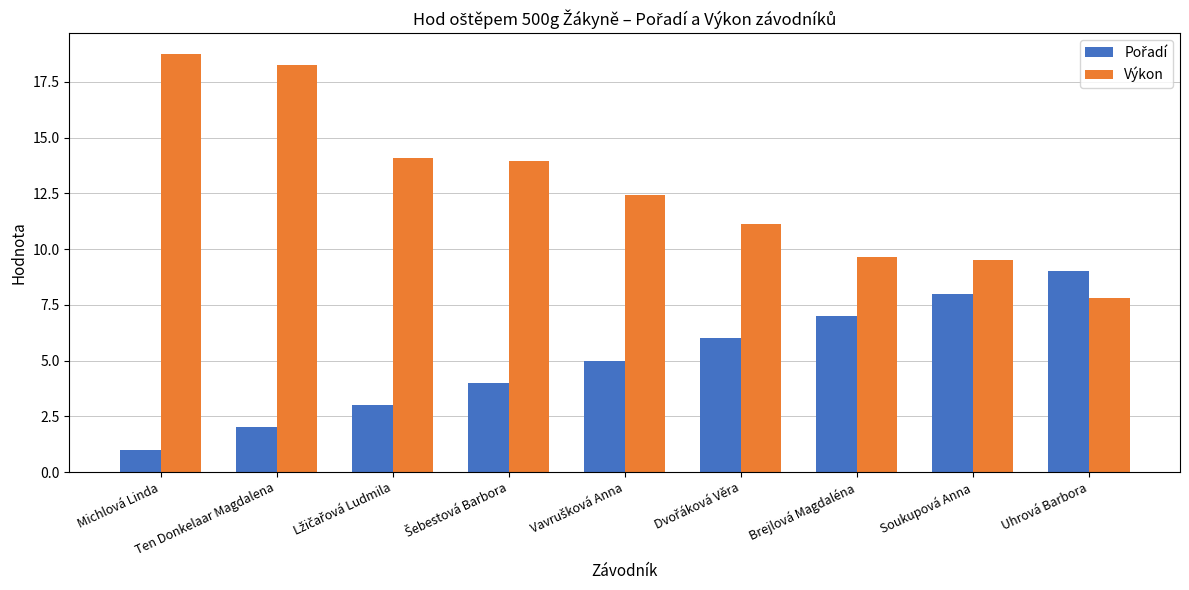

At which label does Výkon reach its peak?

Michlová Linda